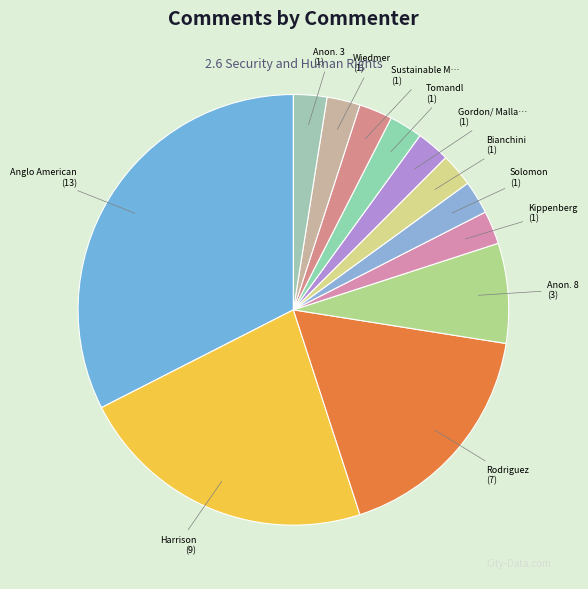

How many segments does this pie chart have?

12